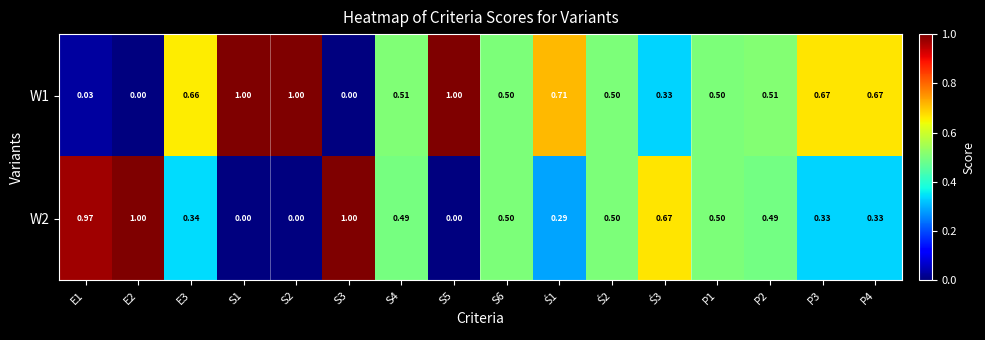

Is the value of W2 at E1 greater than the value of W1 at E1?

Yes